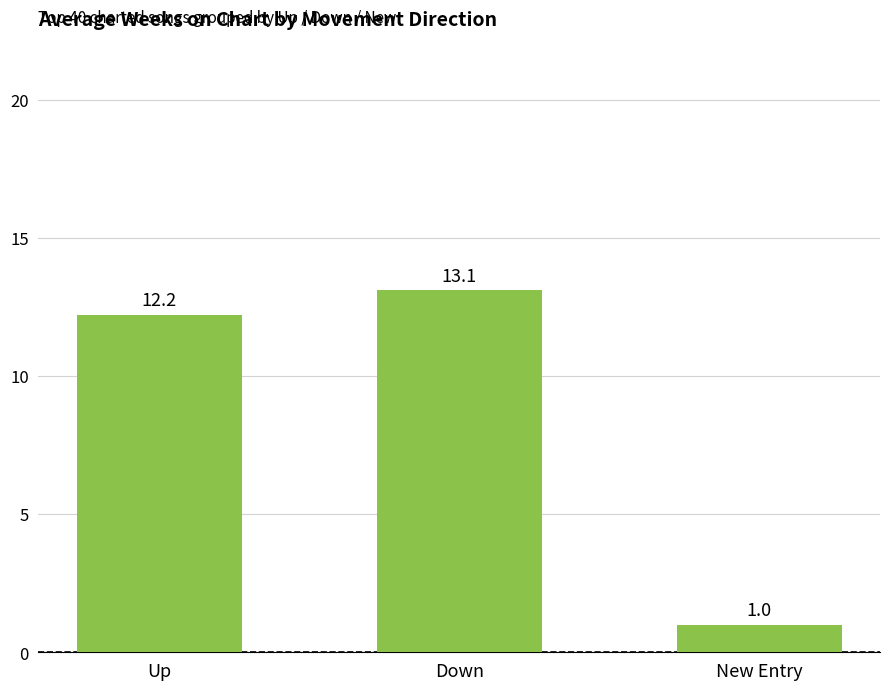

What is the difference between the values at New Entry and Up?

11.2